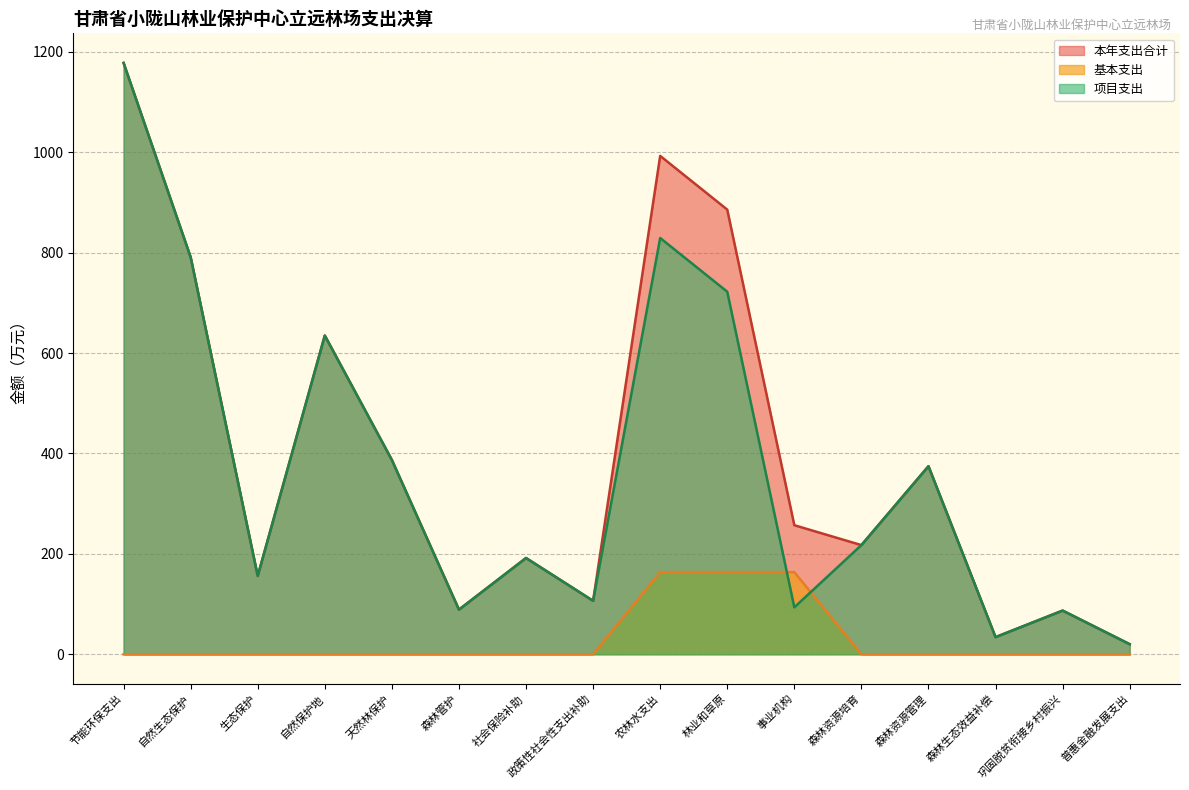

Does the chart display data point markers on the line(s)?

No